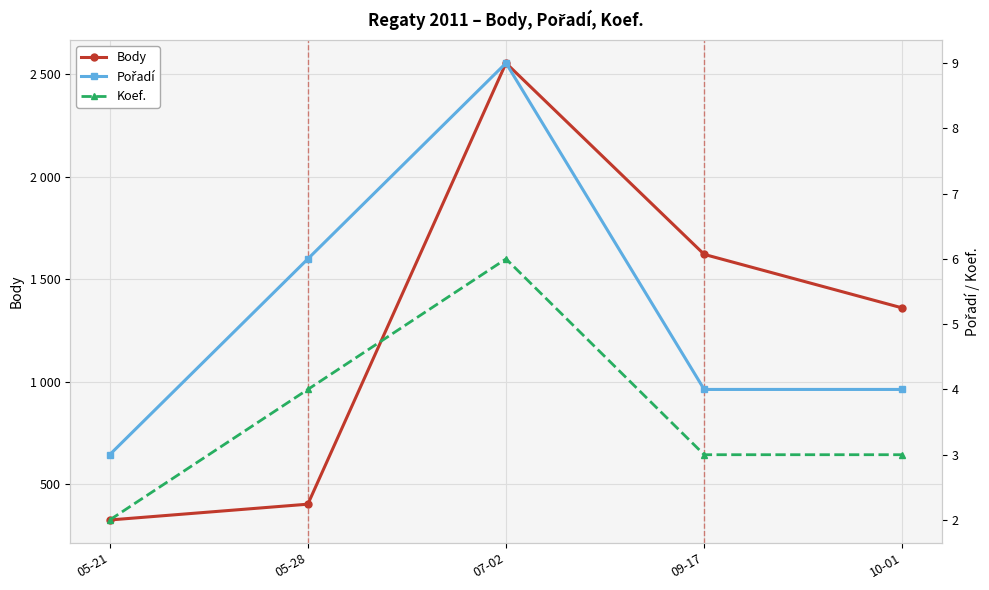

Which category has the lowest value across all series?

05-21